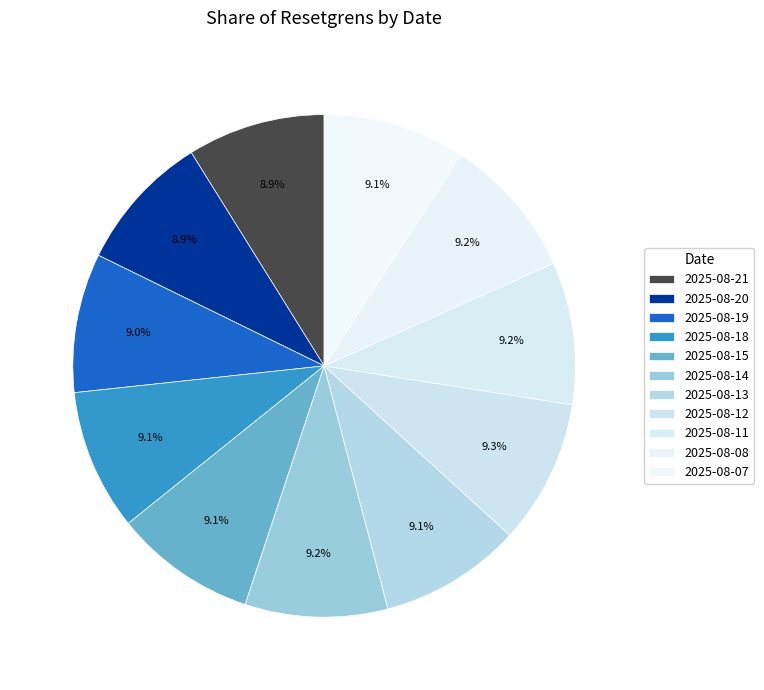

To the nearest percent, what is the average slice percentage?

9%